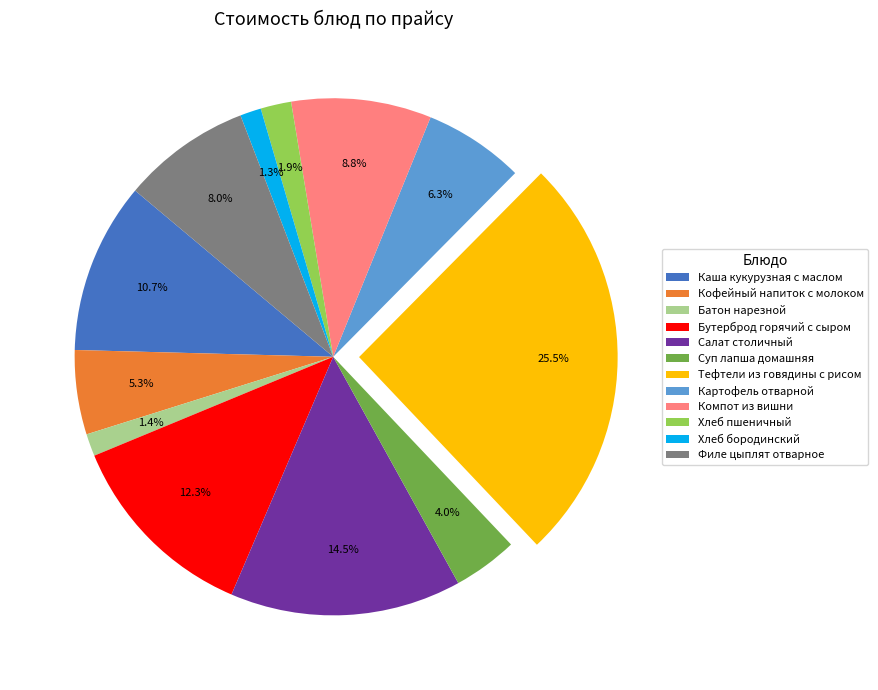

Which slice is the largest?

Тефтели из говядины с рисом